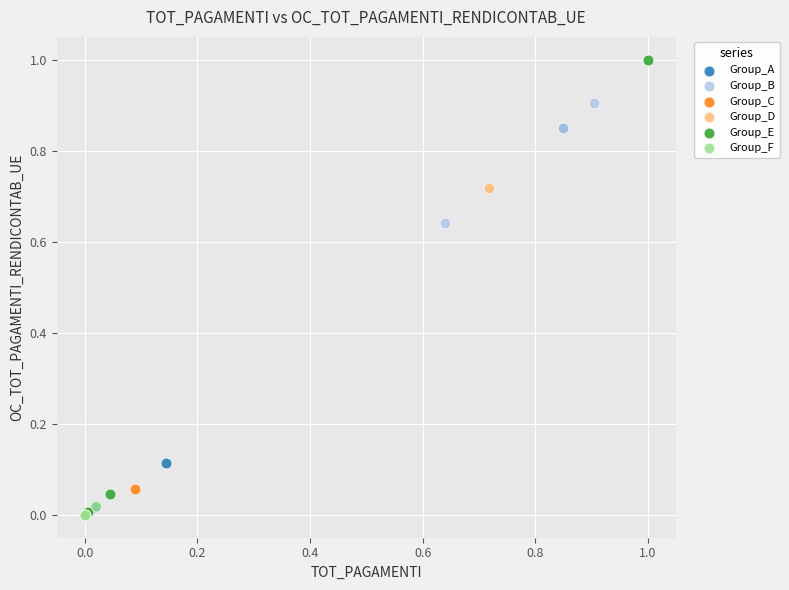

Which series reaches the maximum Y coordinate?

Group_E